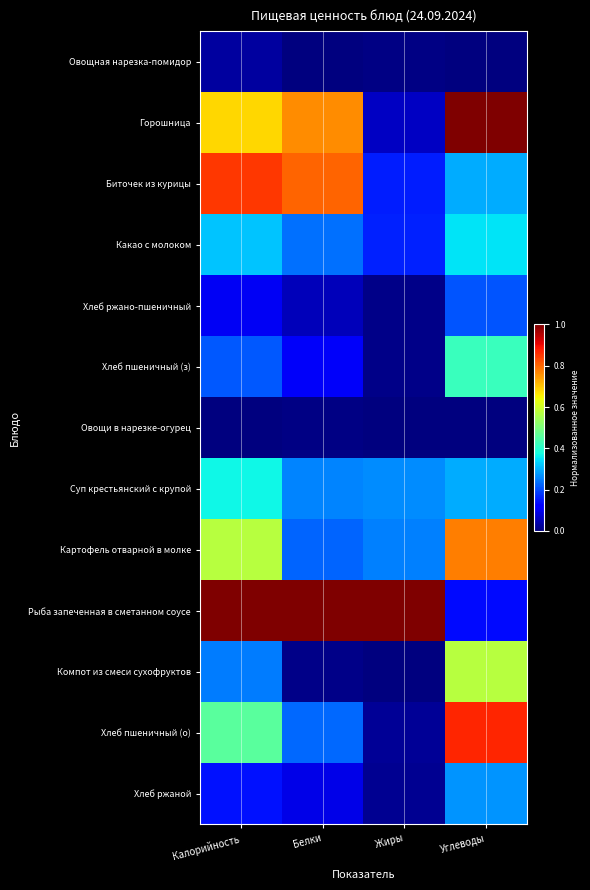

What is the total value across all series at Жиры?

1.9